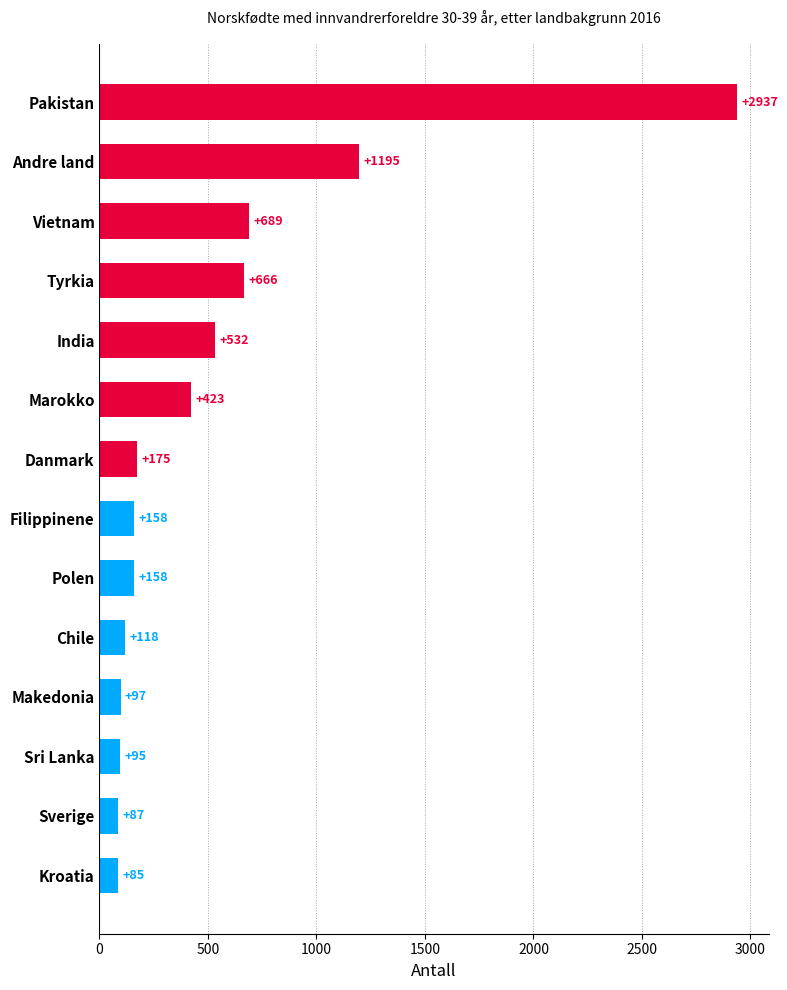

At which label is the value closest to 1511?

Andre land